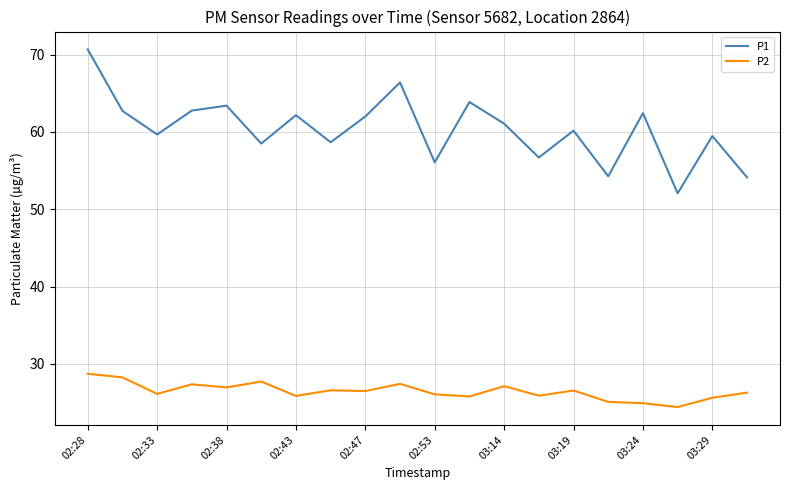

Rank the series by their average value, from lowest to highest.

P2, P1